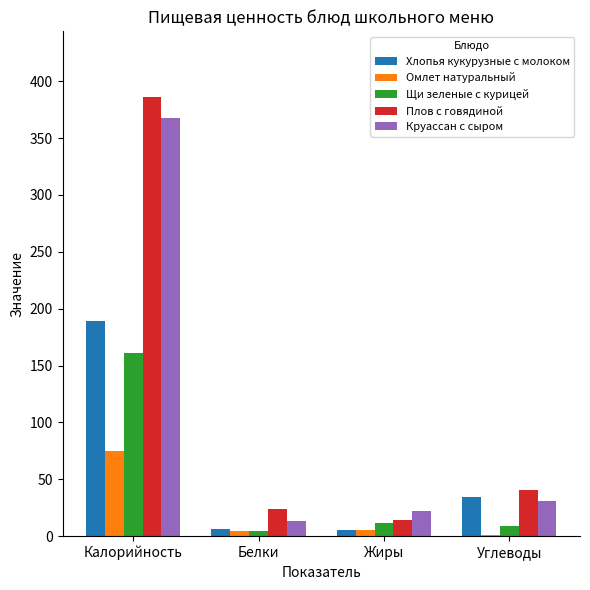

The Омлет натуральный series shows 5.8 at Жиры. True or false?

True